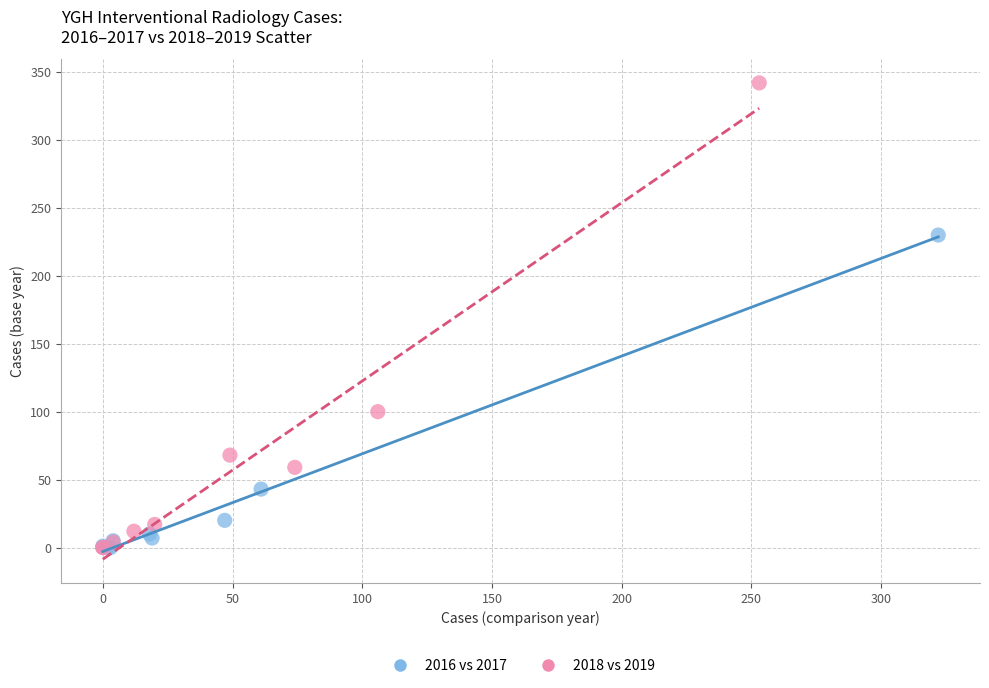

Which series reaches the maximum Y coordinate?

2018 vs 2019